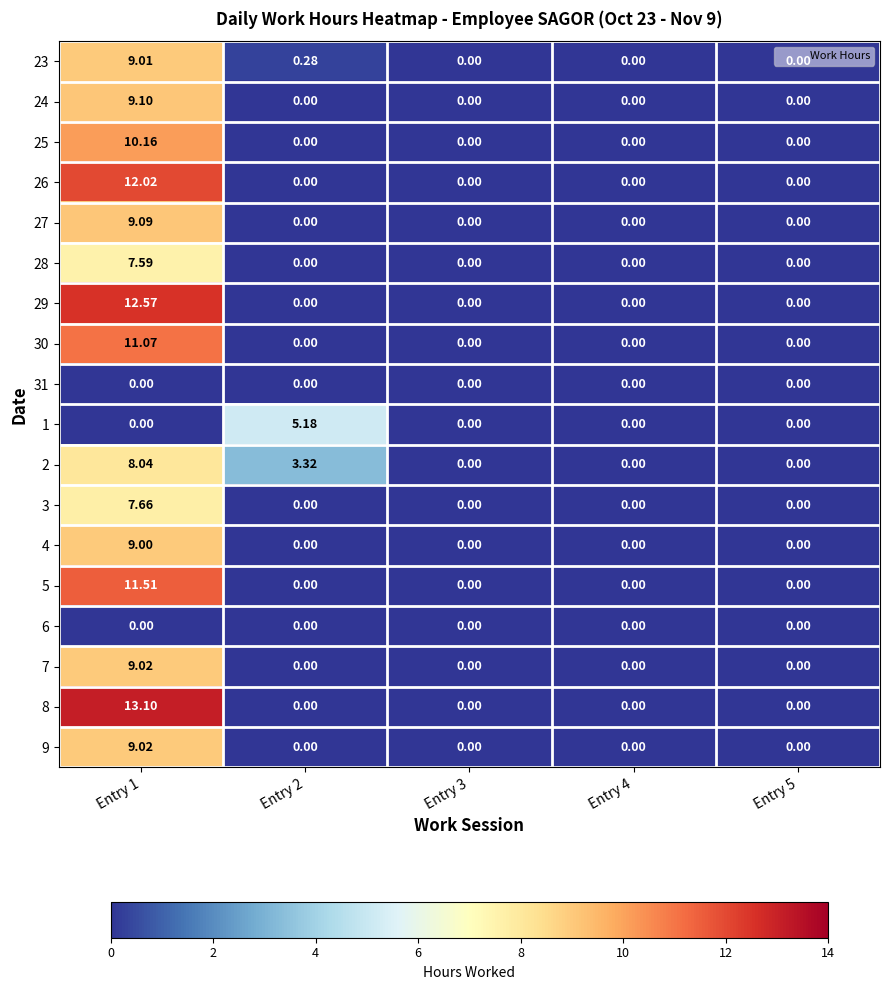

How many distinct data groups are displayed?

18